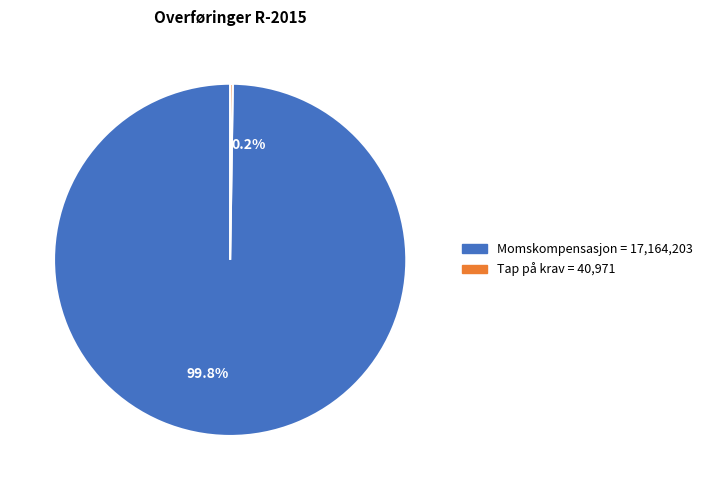

Which slice is the largest?

99.8%